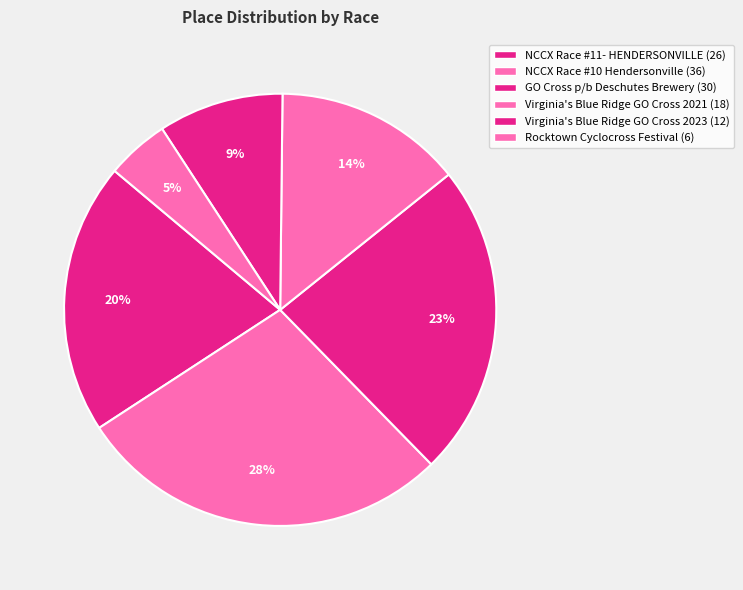

Is there a majority slice in this chart?

No